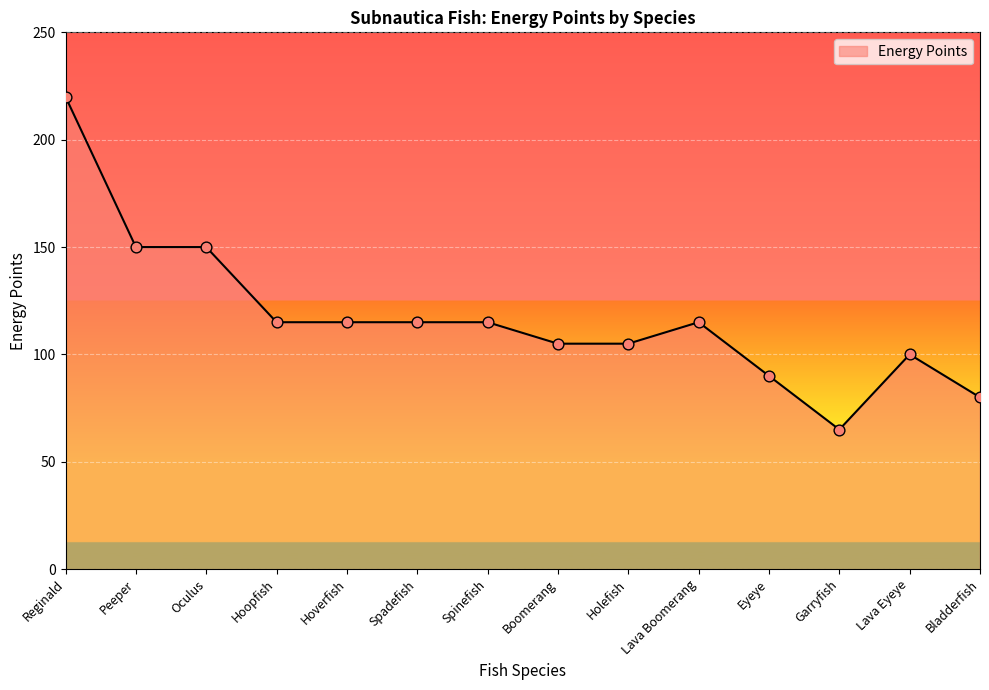

Approximately how many times larger is the value at Spinefish compared to Lava Boomerang?

1.0